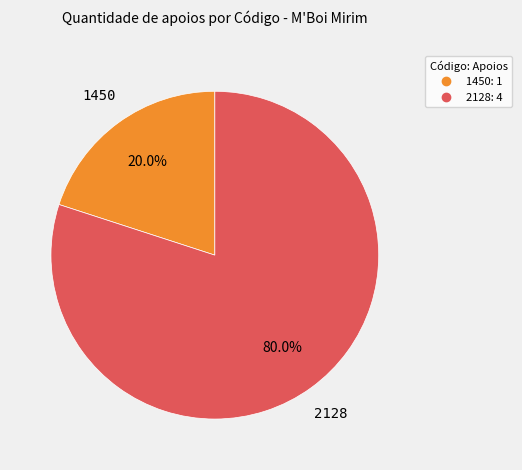

Is there any slice that represents more than half of the pie?

Yes